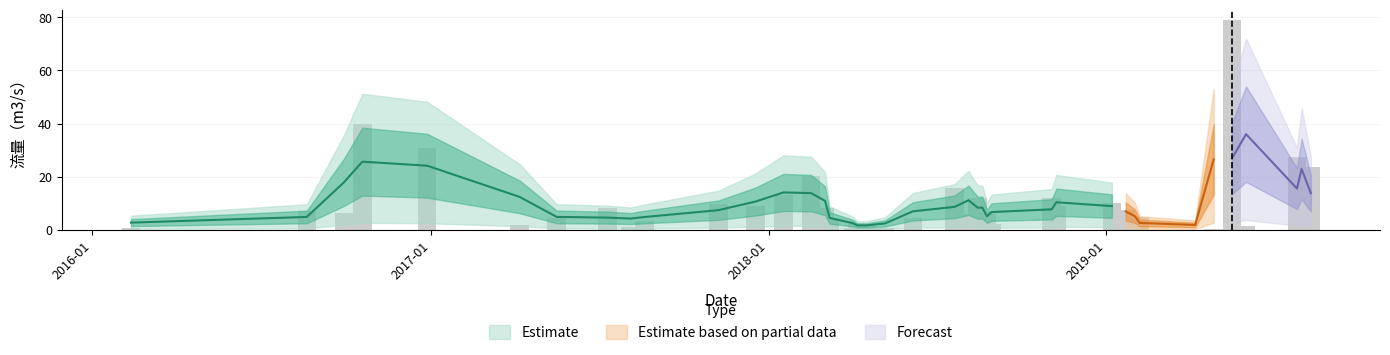

What is the label of the 13th bar from the left?

2018-01-17